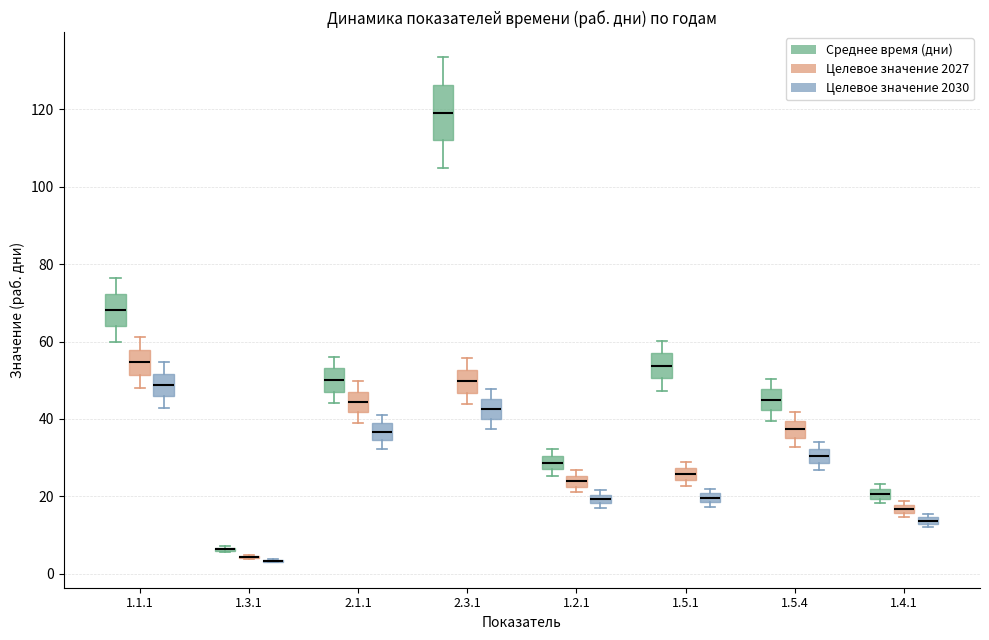

Where does the upper whisker of the box for 2.3.1 (Среднее время (дни)) end on the y-axis? The values are not printed on the chart, so give them approximately, as read against the axis.

134